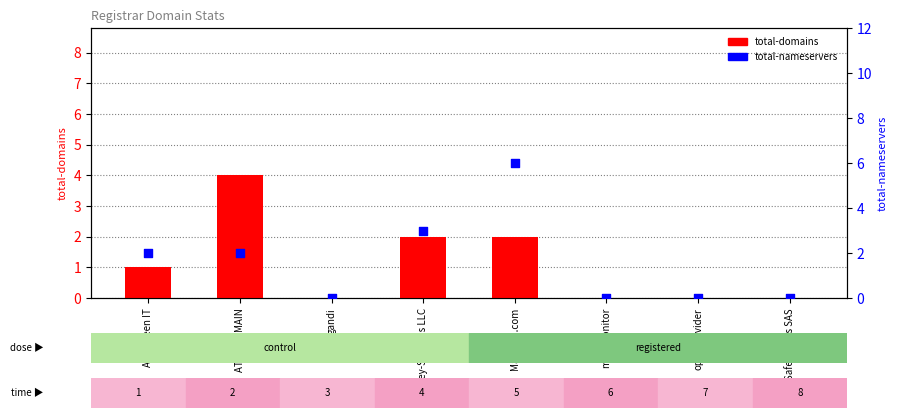

At how many categories does at least one series exceed 1?

4